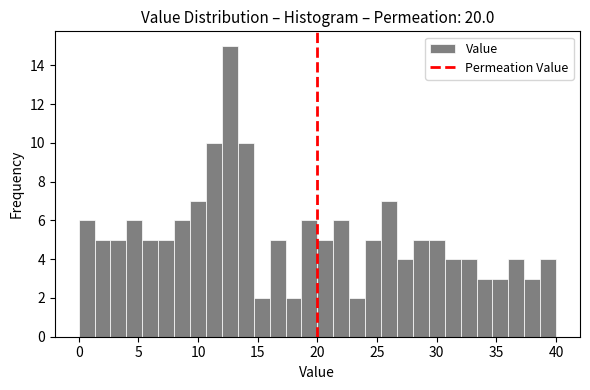

Around what value on the x-axis is the tallest bar? Give the approximate position of its centre, as read against the axis.

12.5